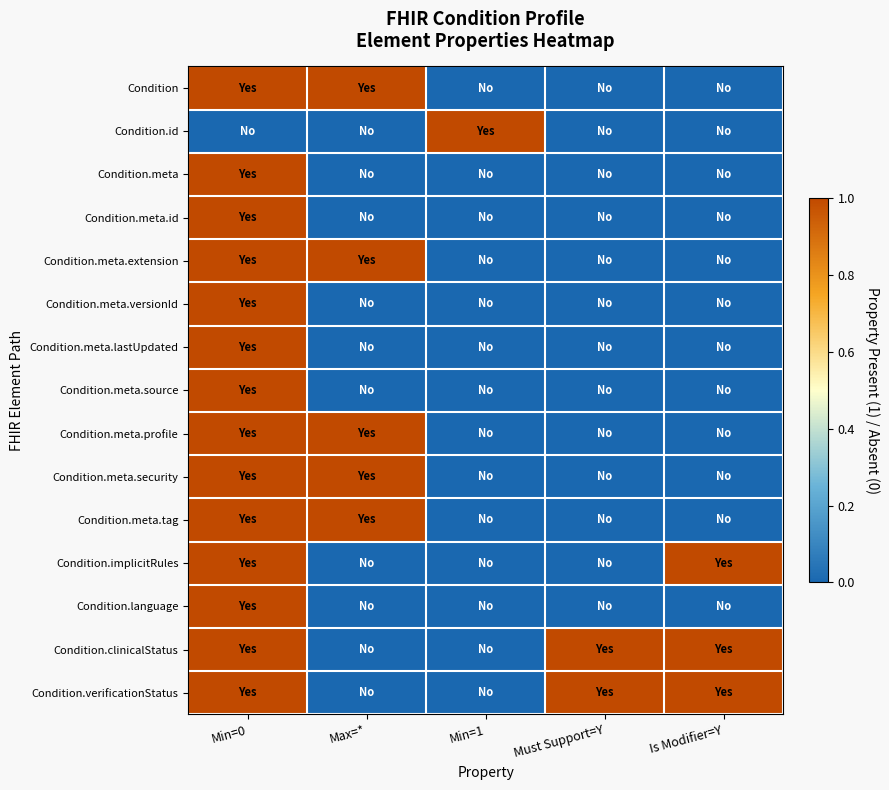

Which series has the largest range (max minus min)?

Condition